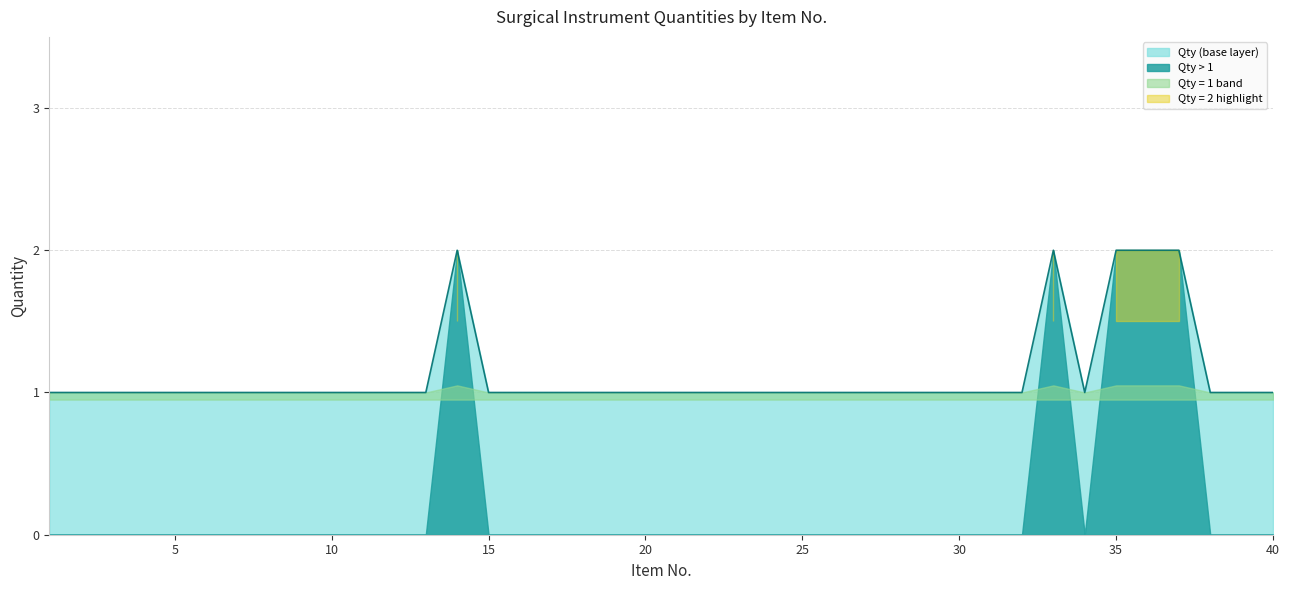

What is the ratio of the value at 19 to the value at 2?

1.0